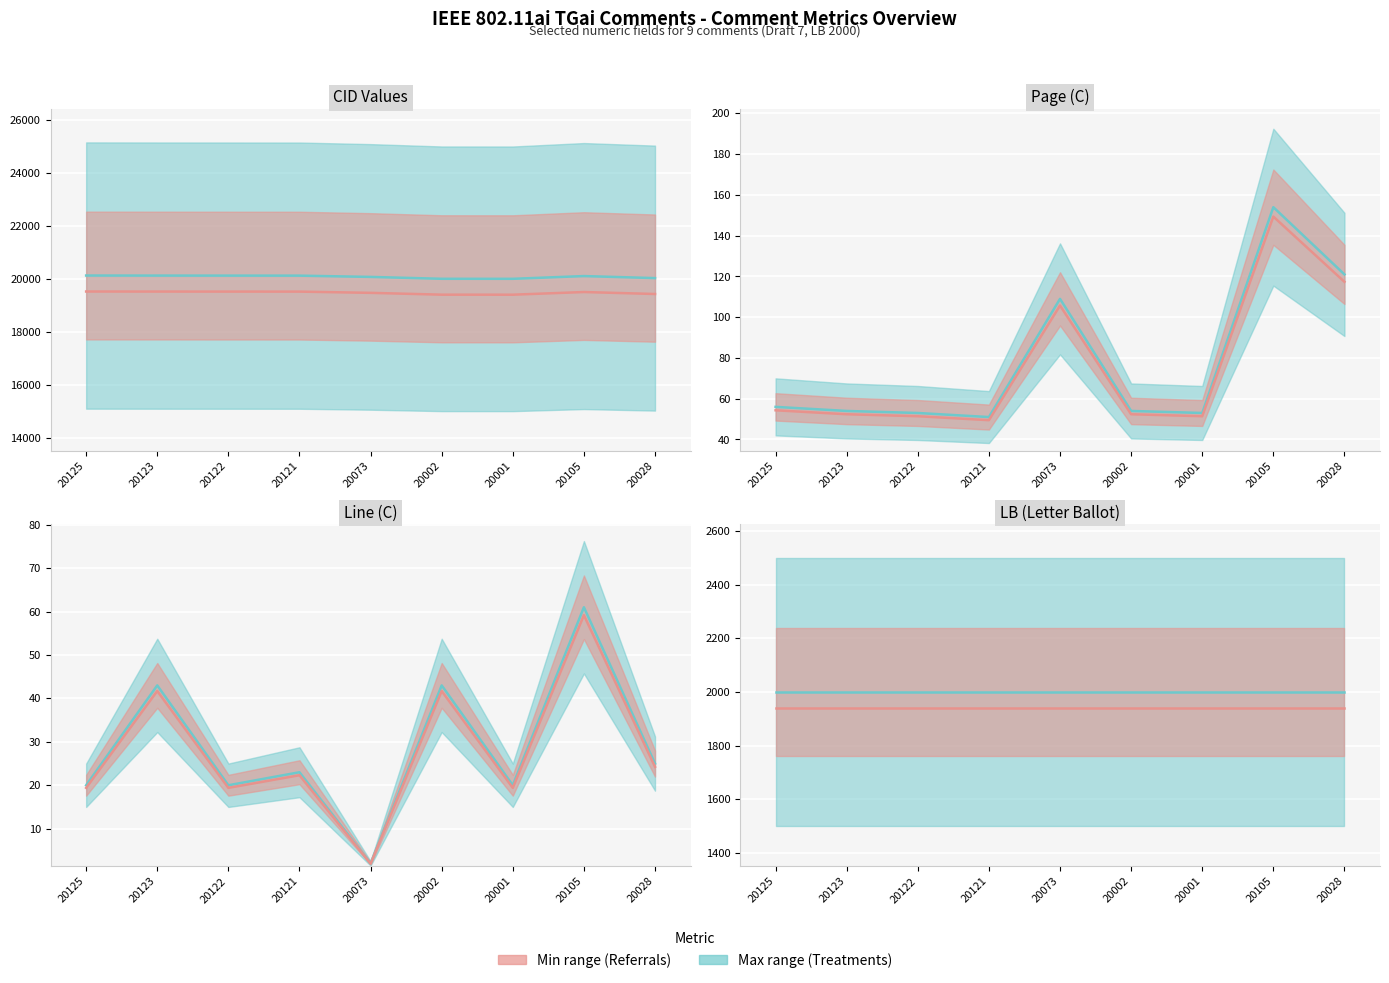

What is the total value across all series at 20125?

3940